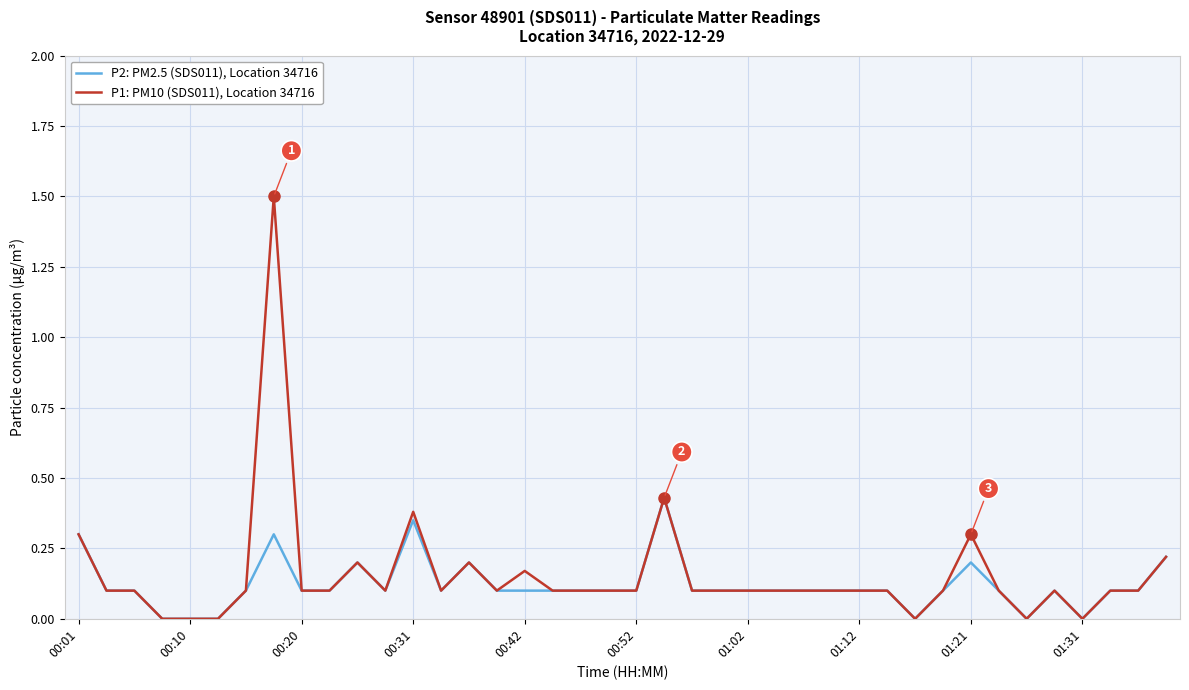

What is the greatest value displayed?

1.5